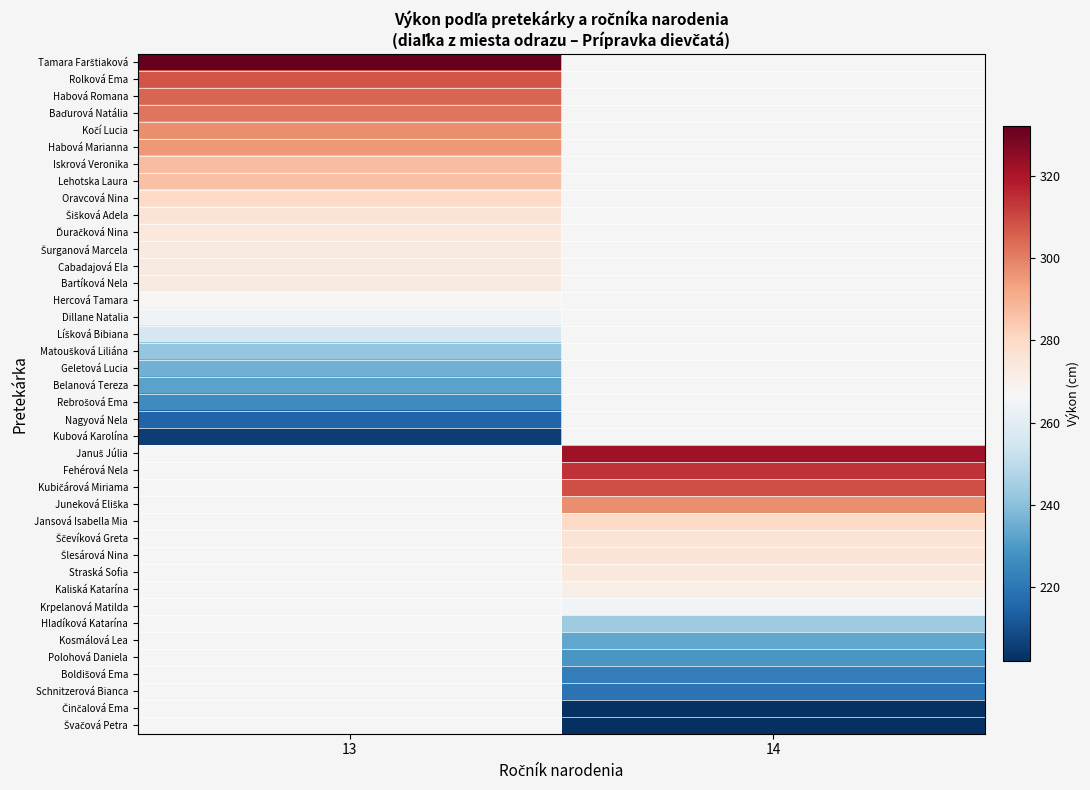

Which has a higher value, 14 or 13?

13